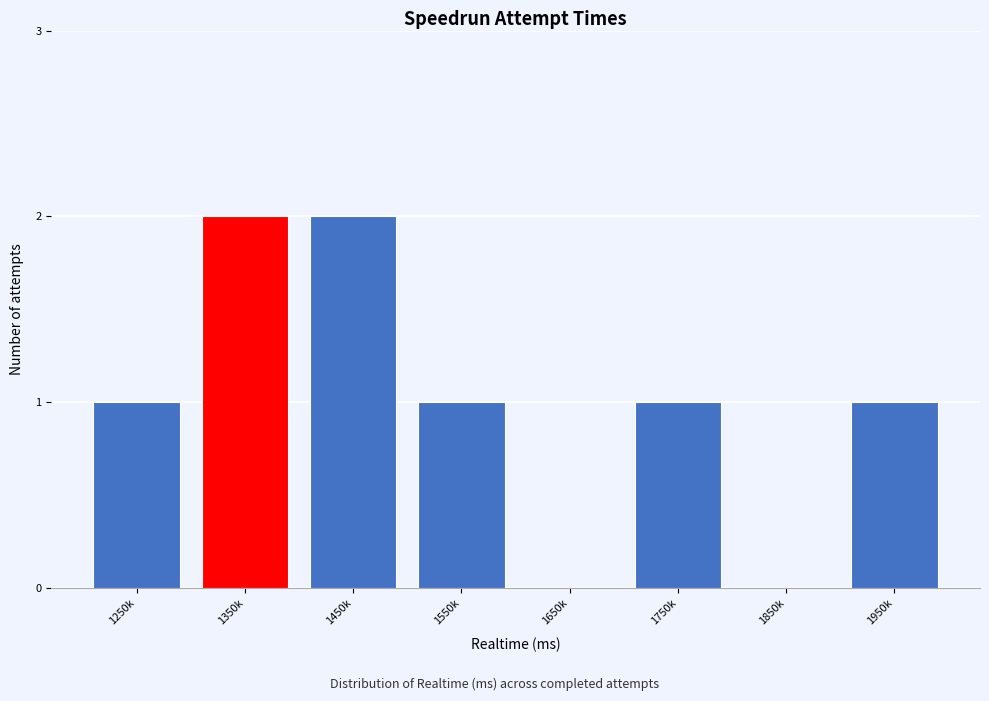

Reading left to right, list all the values displayed in this chart.

1250k=1	1350k=2	1450k=2	1550k=1	1650k=0	1750k=1	1850k=0	1950k=1